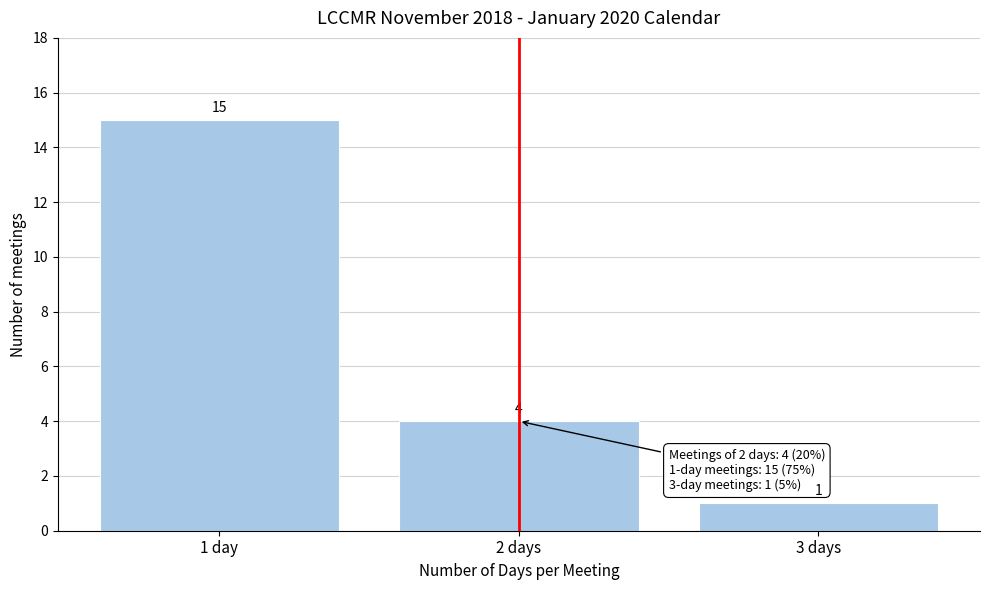

Reading left to right, transcribe all the data shown in this chart.

1 day=15	2 days=4	3 days=1